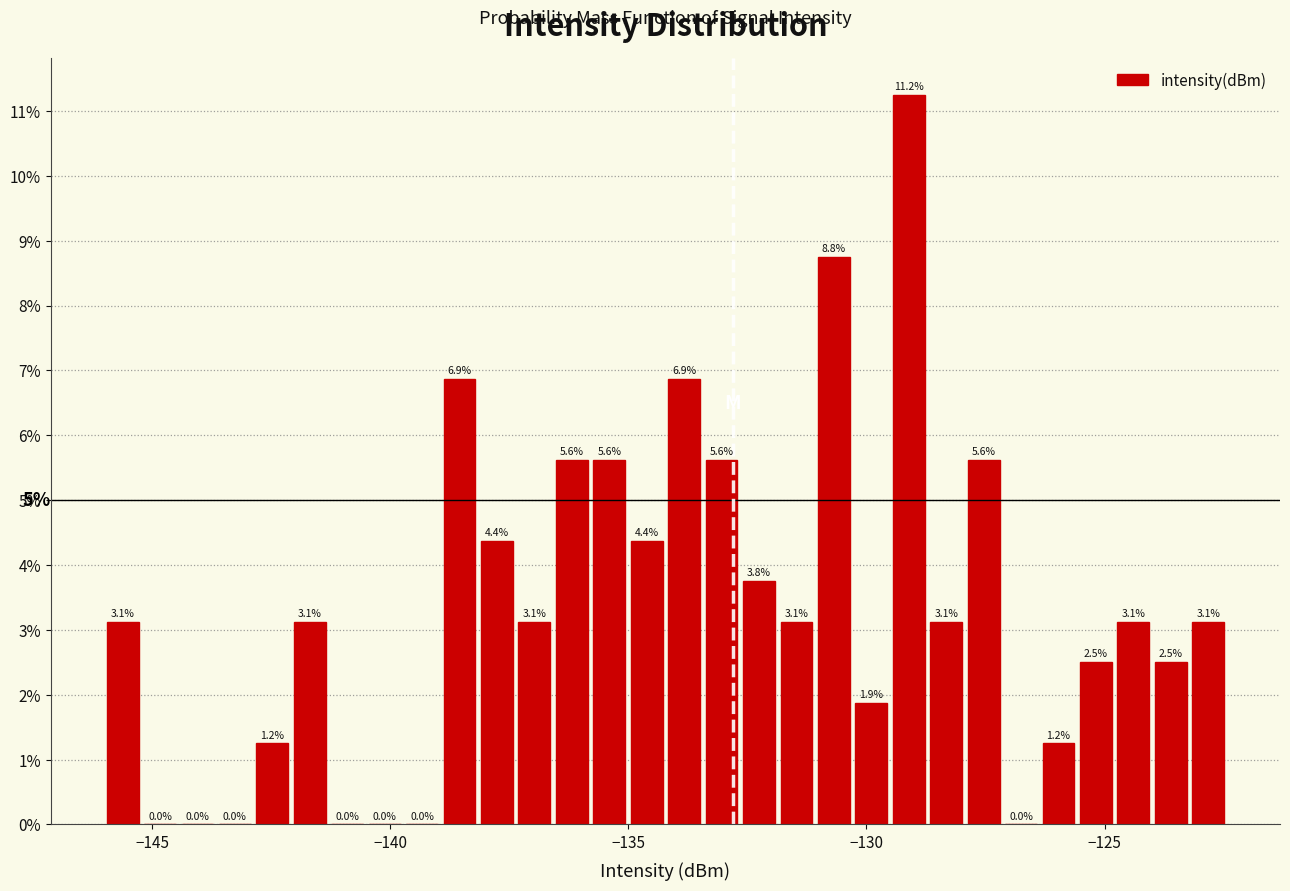

Around what value on the x-axis is the tallest bar? Give the approximate position of its centre, as read against the axis.

-129.0